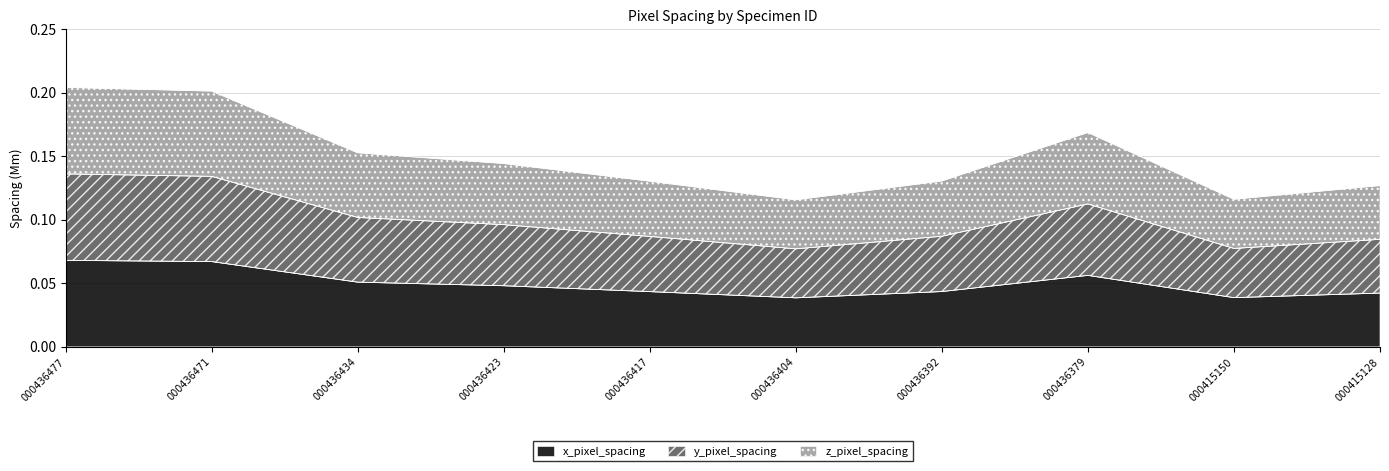

True or false: z_pixel_spacing and x_pixel_spacing cross at least once.

False